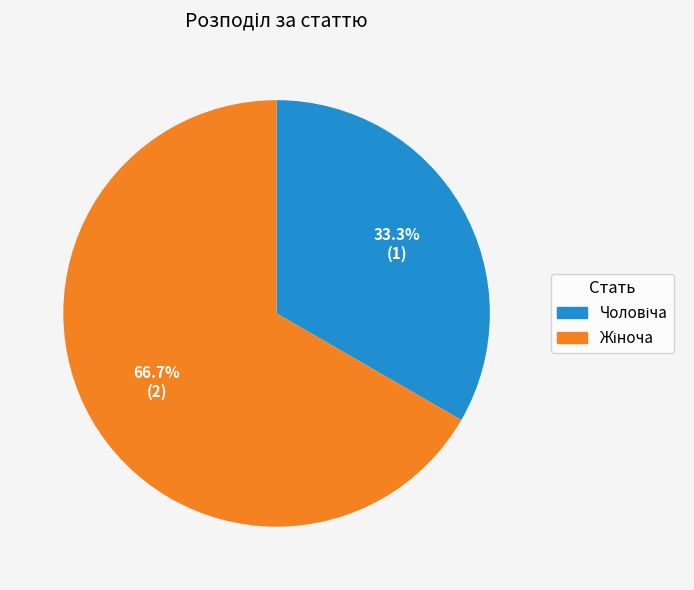

Is there any slice that represents more than half of the pie?

Yes